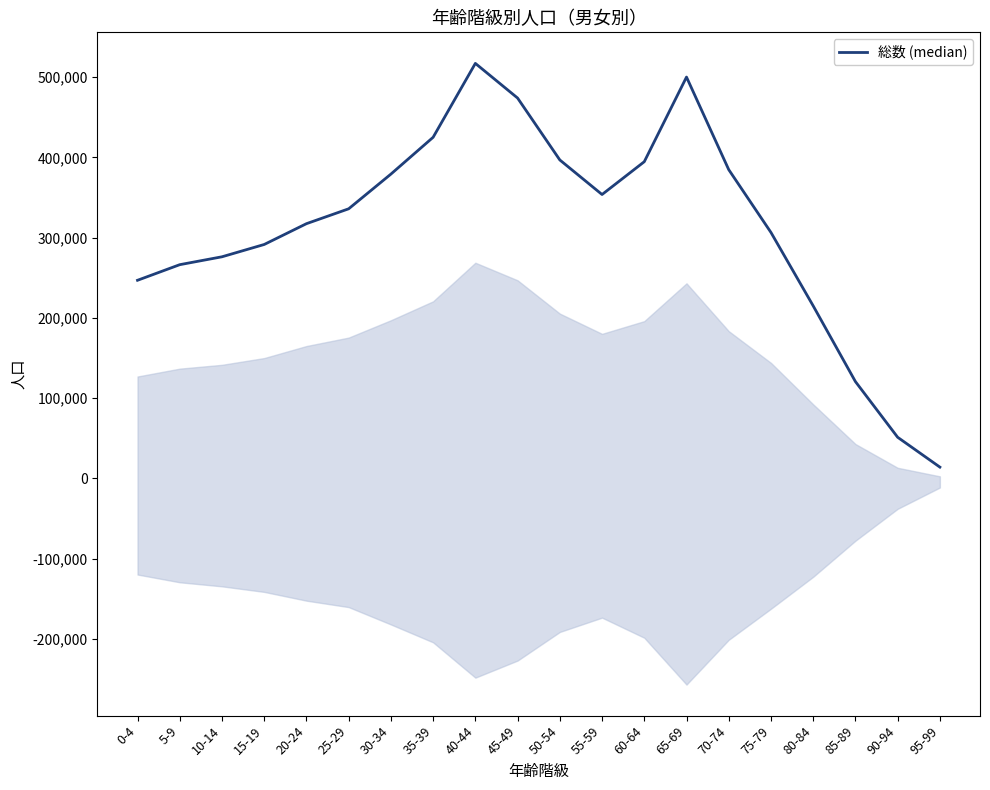

What position from the right is 90-94?

2